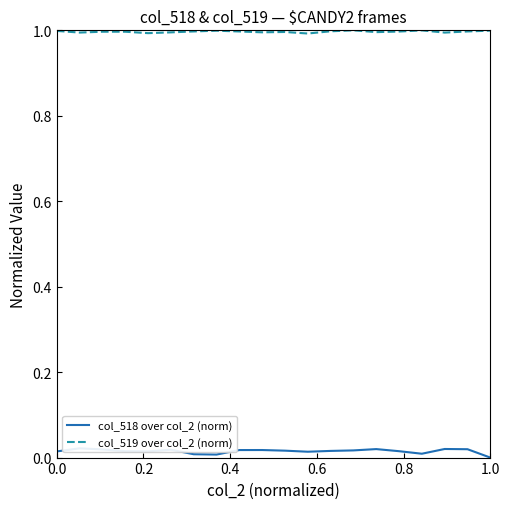

Which series has the largest total across all categories?

col_519 over col_2 (norm)